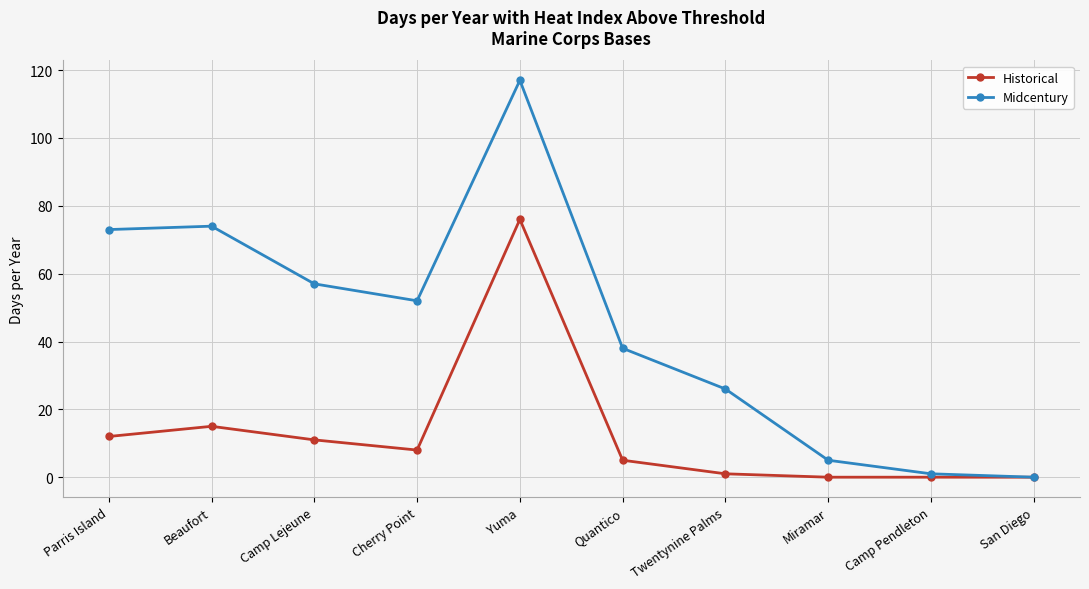

Which series has the largest total across all categories?

Midcentury